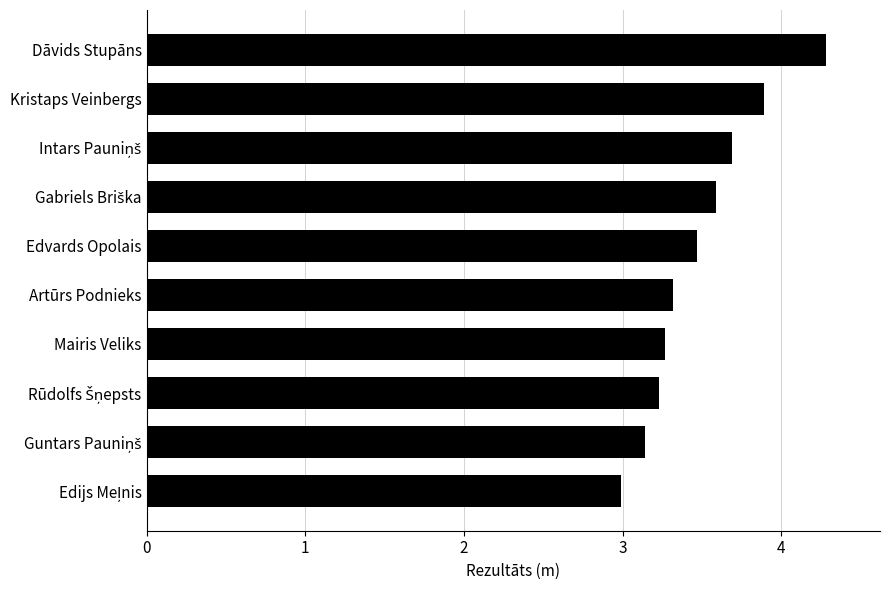

What is the maximum value shown in the chart?

4.3